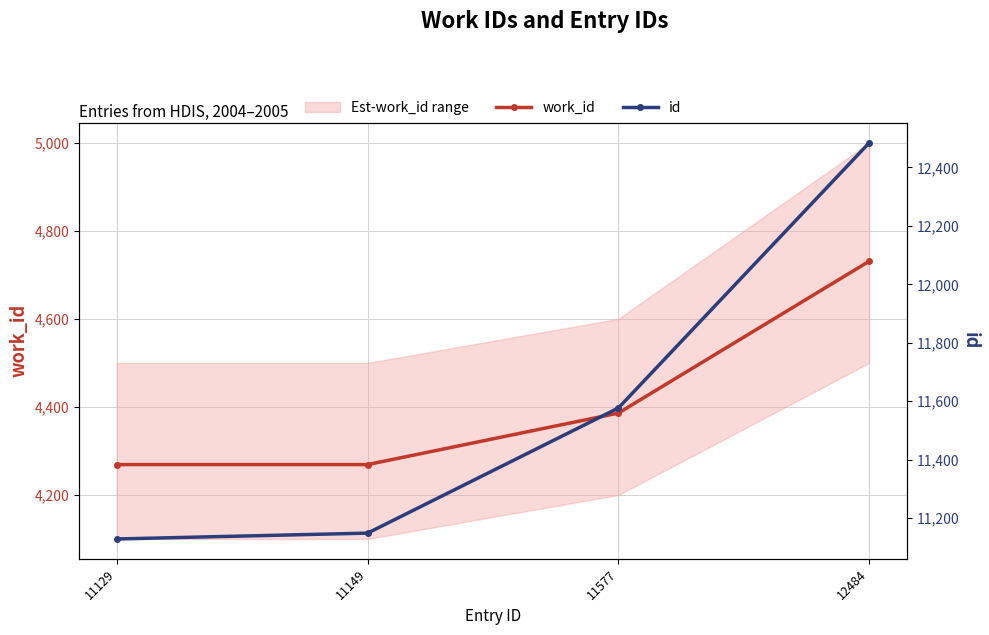

Which series has the largest range (max minus min)?

id